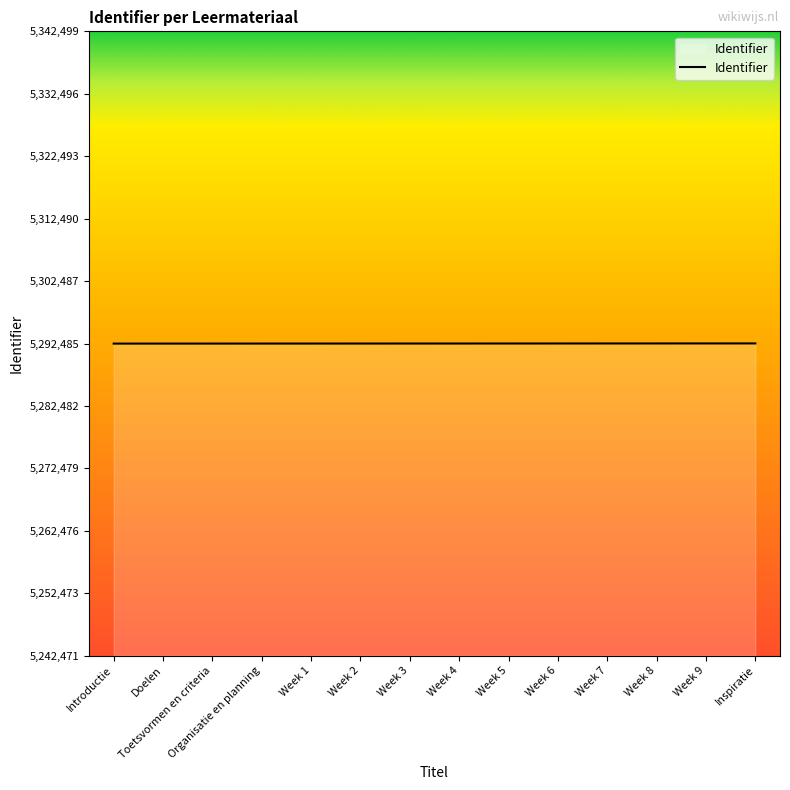

Approximately how many times larger is the value at Week 1 compared to Introductie?

1.0